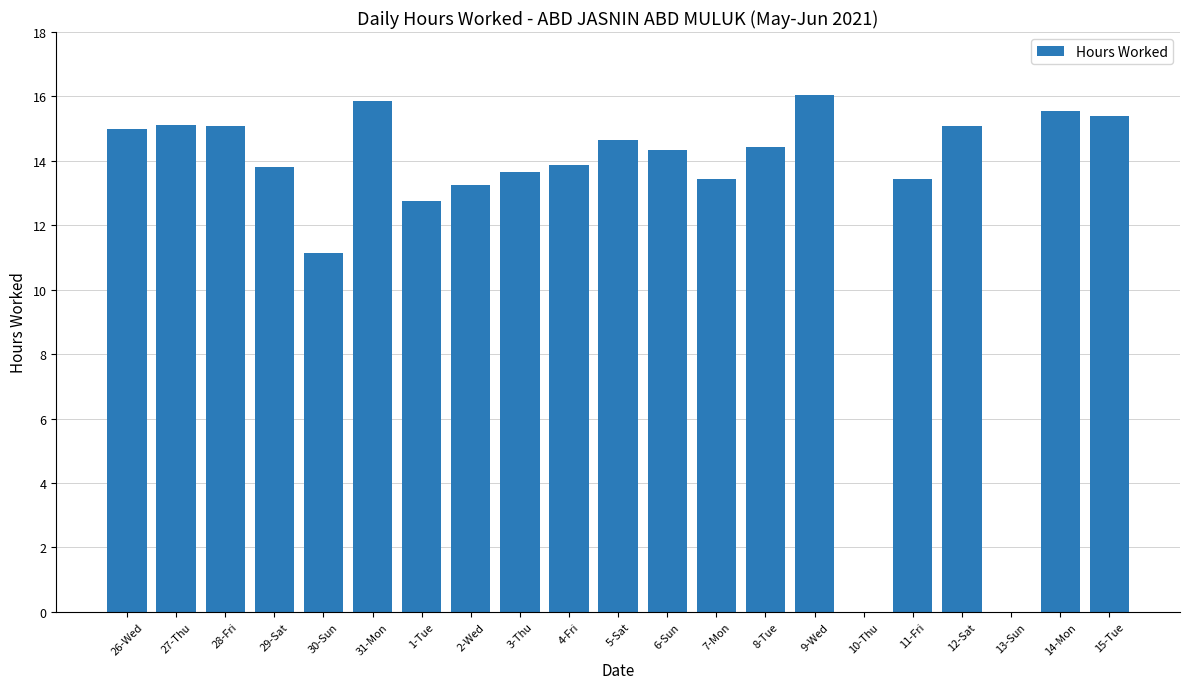

The chart shows a value of 13.8 at 29-Sat. True or false?

True